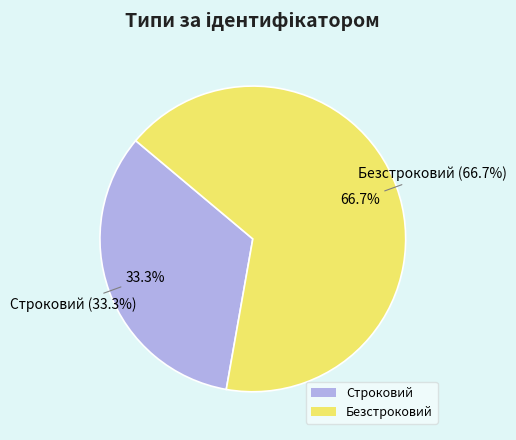

What is the smallest slice in the pie chart?

Строковий